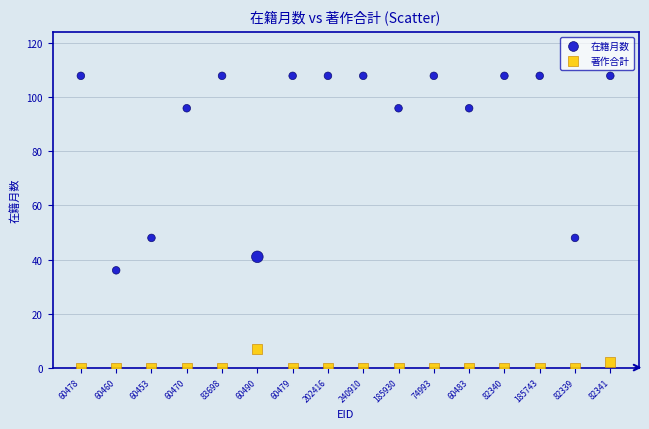

What are all the series names shown in the legend?

在籍月数, 著作合計